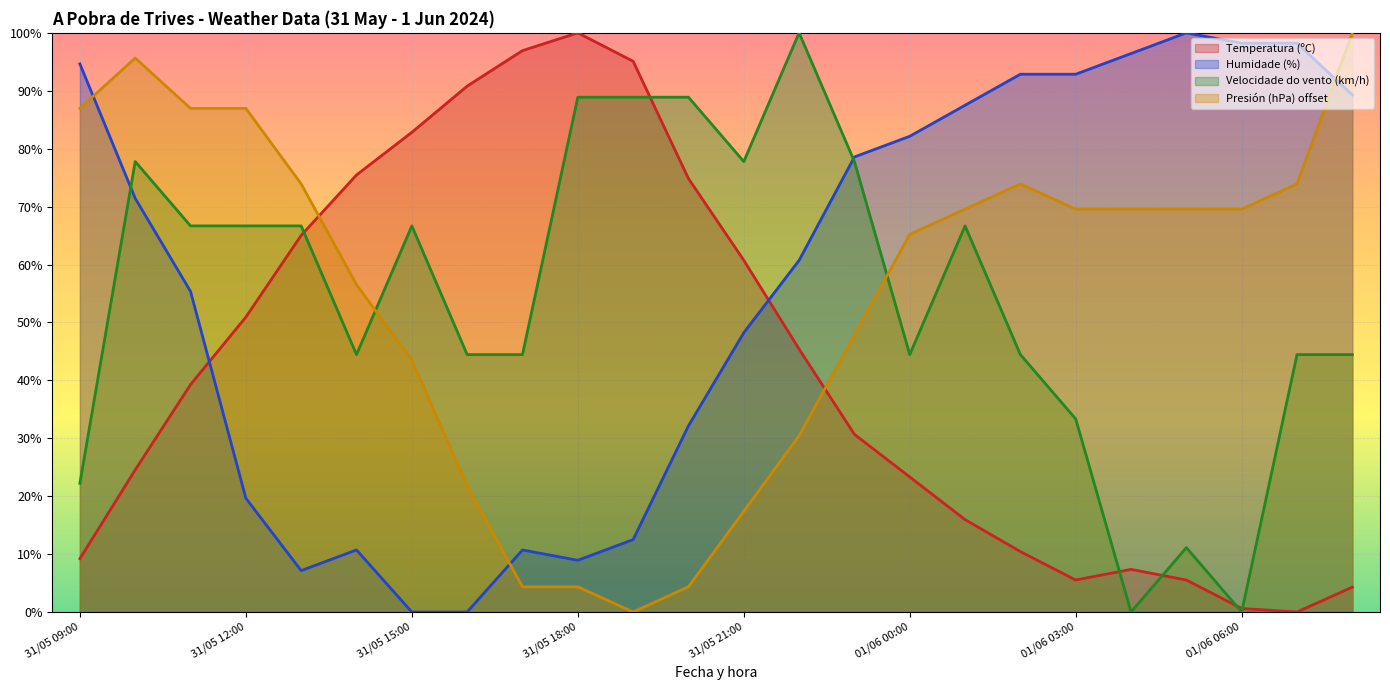

Is the value of Presión (hPa) offset at 31/05 17:00 greater than the value of Temperatura (ºC) at 01/06 07:00?

Yes